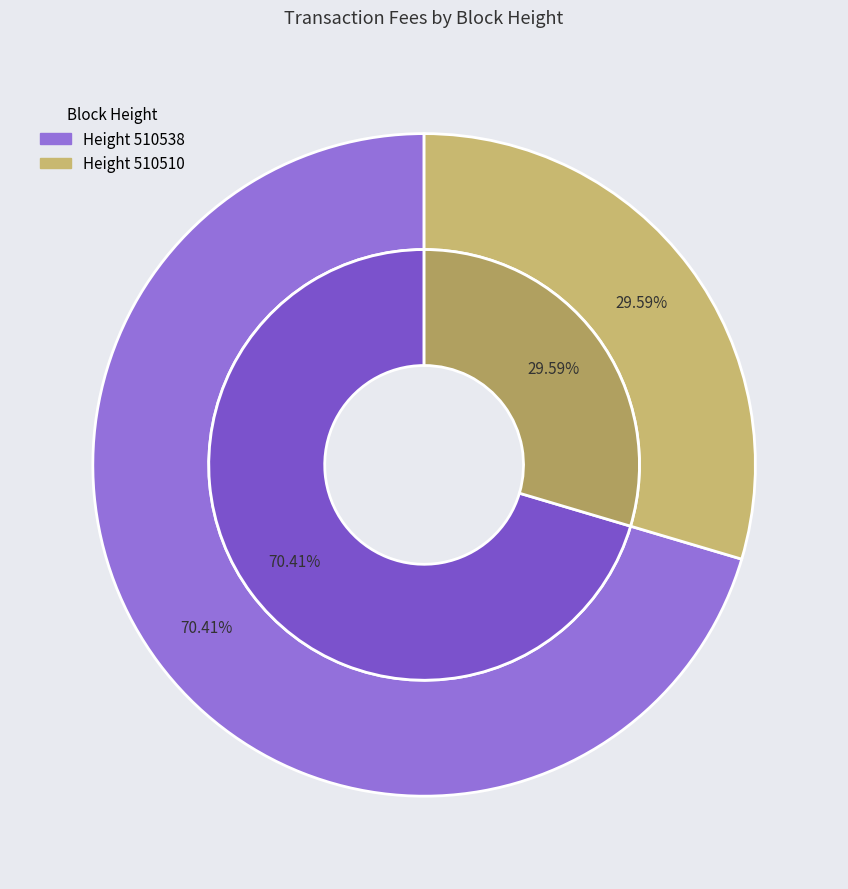

Count the number of slices in the pie.

2